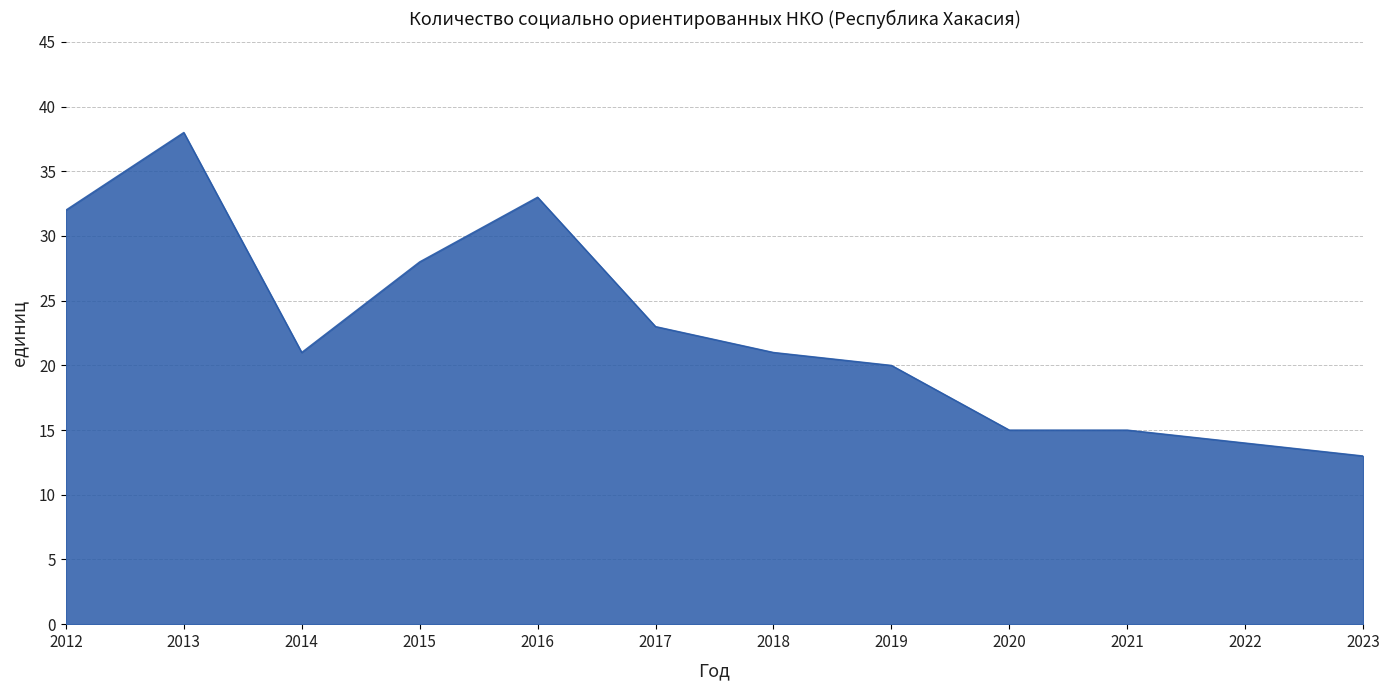

What is the smallest value displayed?

13